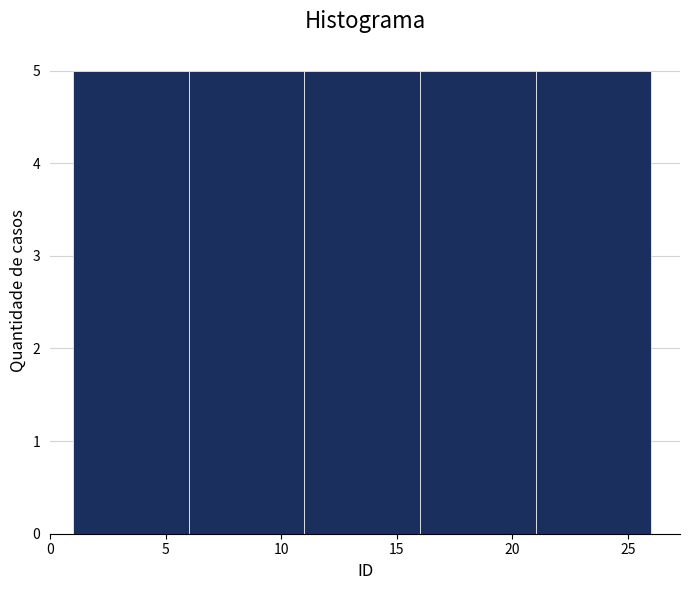

Reading left to right, list every bar in this chart as the range it spans on the x-axis followed by its height. The values are not printed on the chart, so give them approximately, as read against the axis.

1 to 6: 5
6 to 11: 5
11 to 16: 5
16 to 21: 5
21 to 26: 5